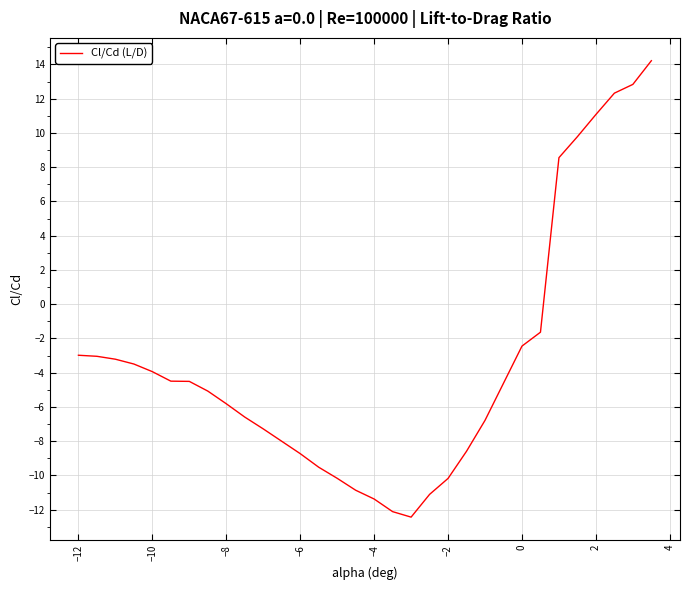

What is the greatest value displayed?

14.2